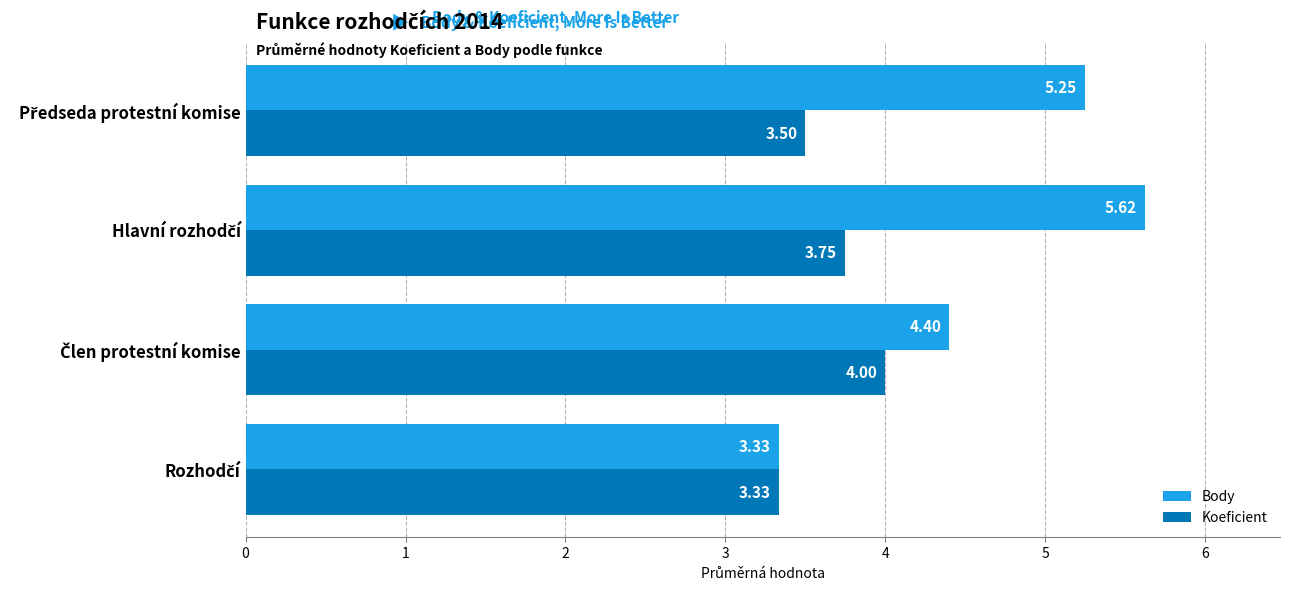

Rank the series by their average value, from lowest to highest.

Koeficient, Body